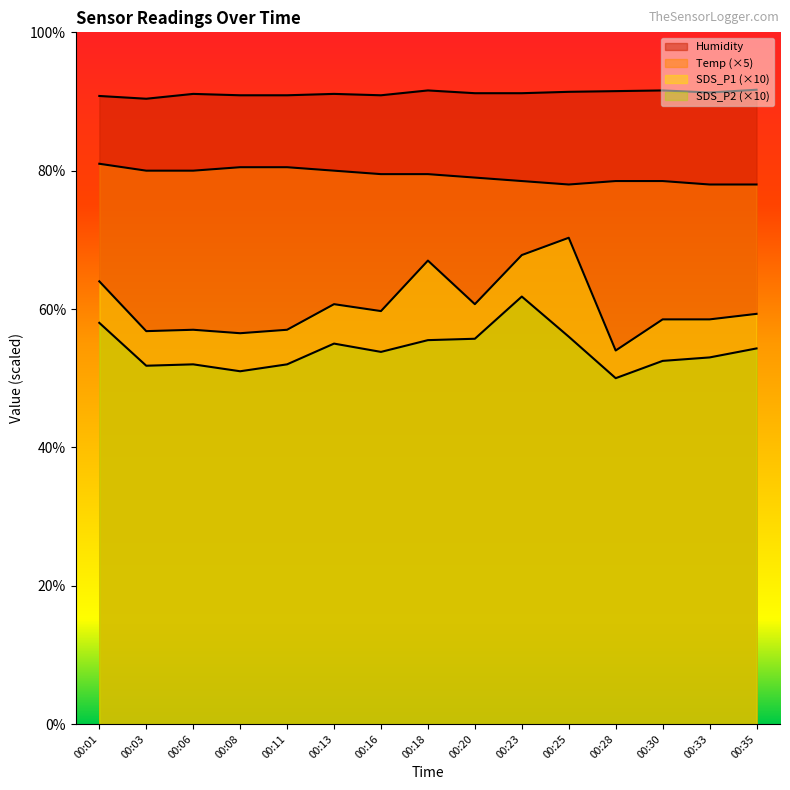

What is the difference between the highest and lowest values at 00:08?

39.9